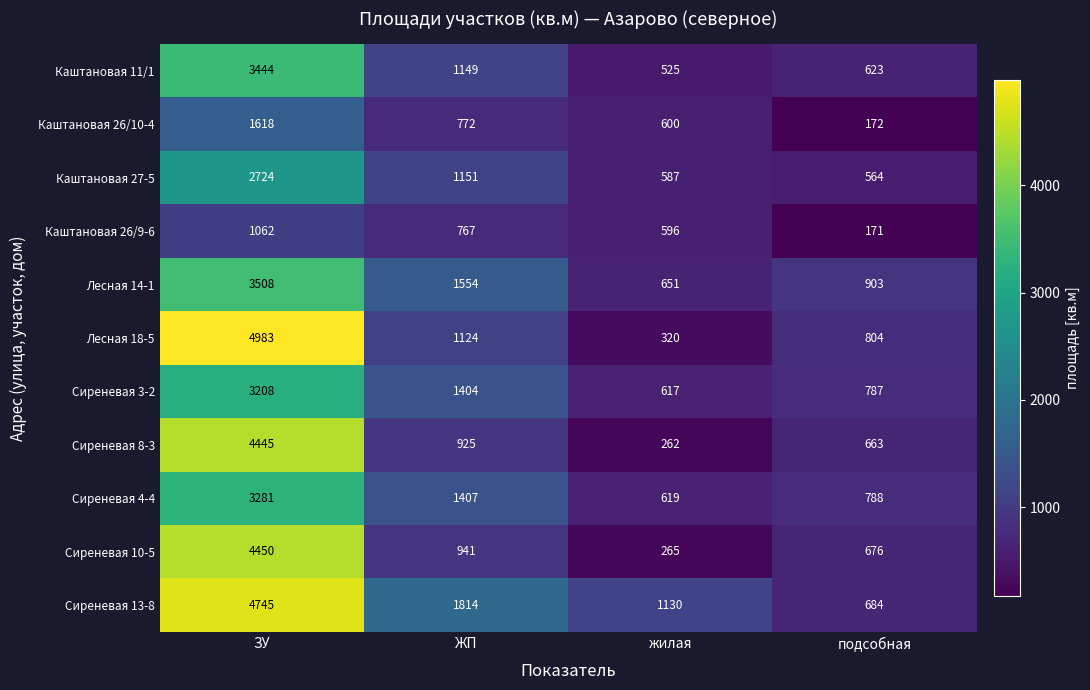

What is the smallest value displayed?

171